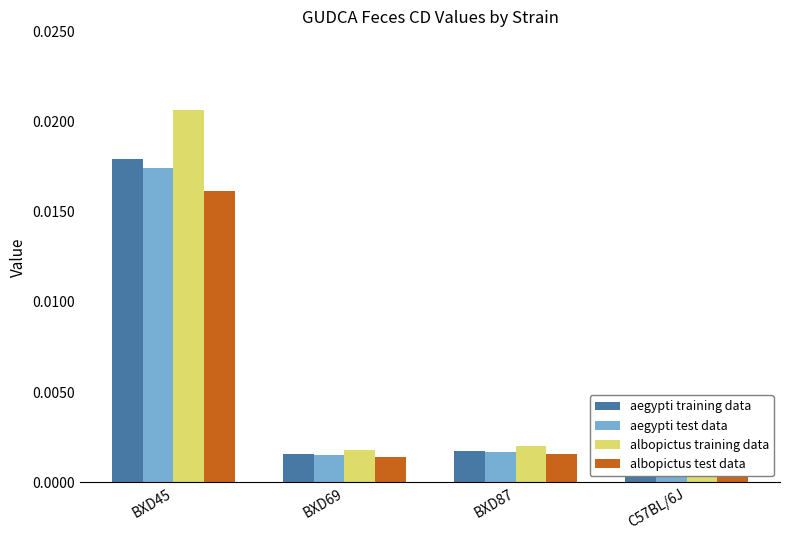

Which series has the largest range (max minus min)?

albopictus training data